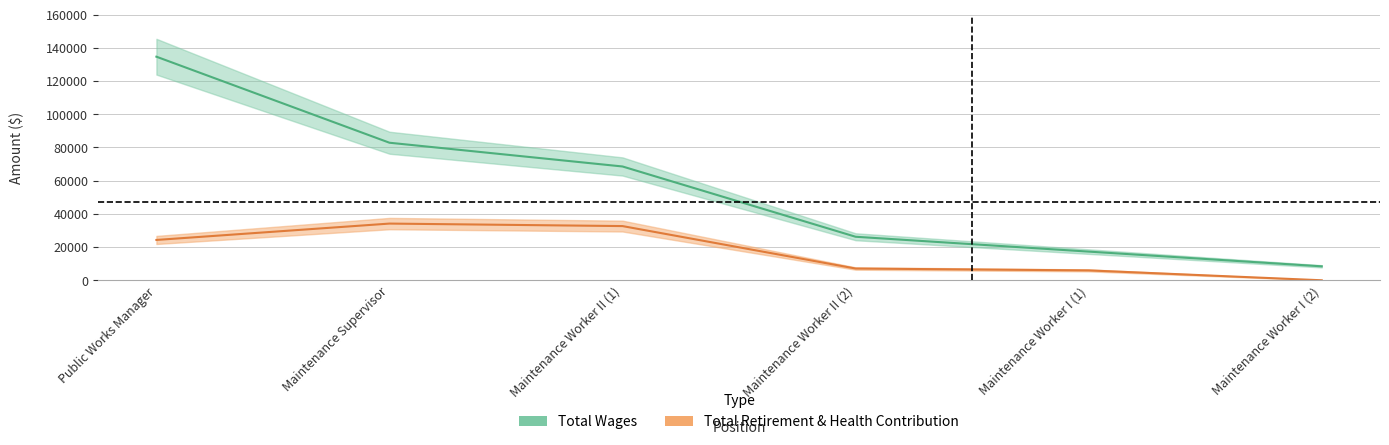

What is the value of the retirement_health point at the 1st from the left?

24283